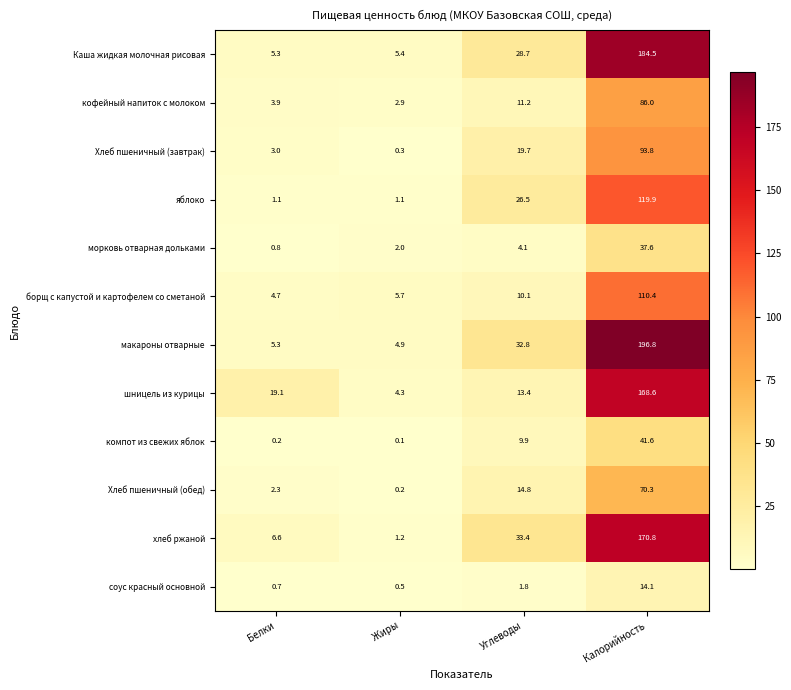

What is the smallest value displayed?

0.1